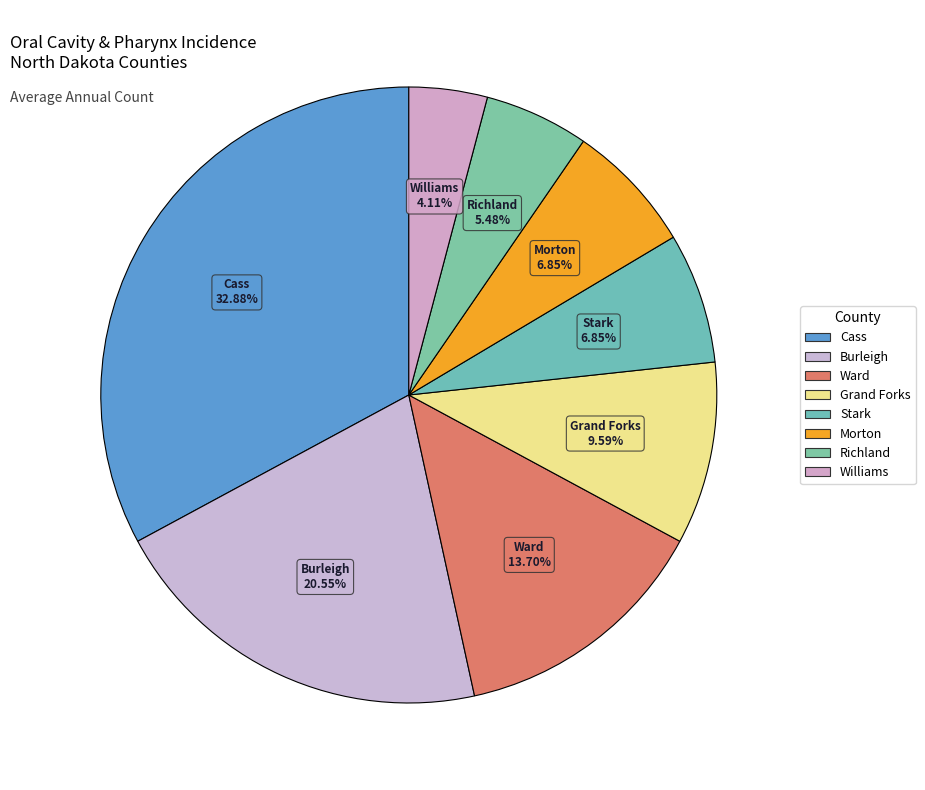

Is there any slice that represents more than half of the pie?

No